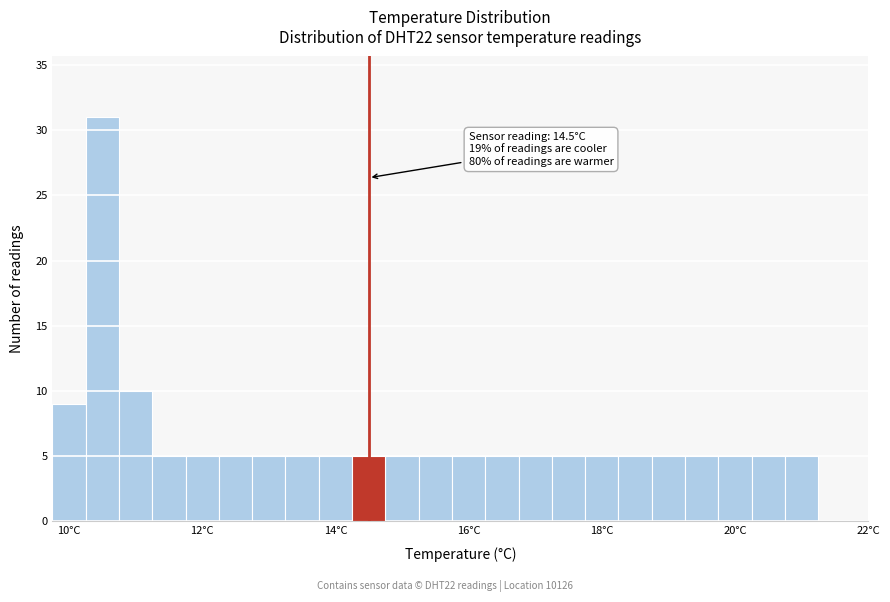

Read against the x-axis, roughly where is the centre of the tallest bar?

10.6